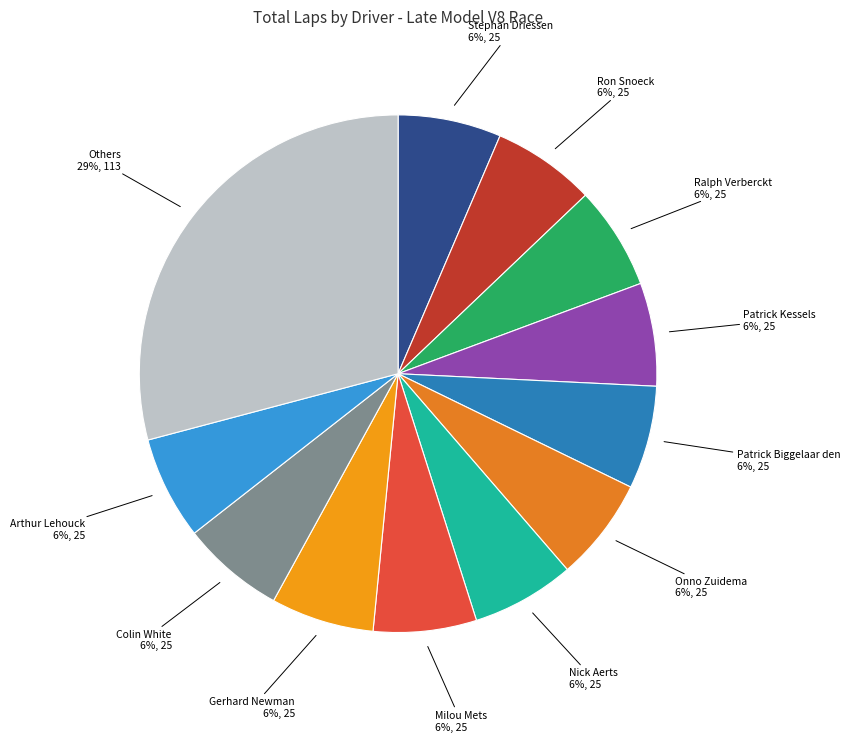

Do Others and Milou Mets together represent more than half of the pie?

No